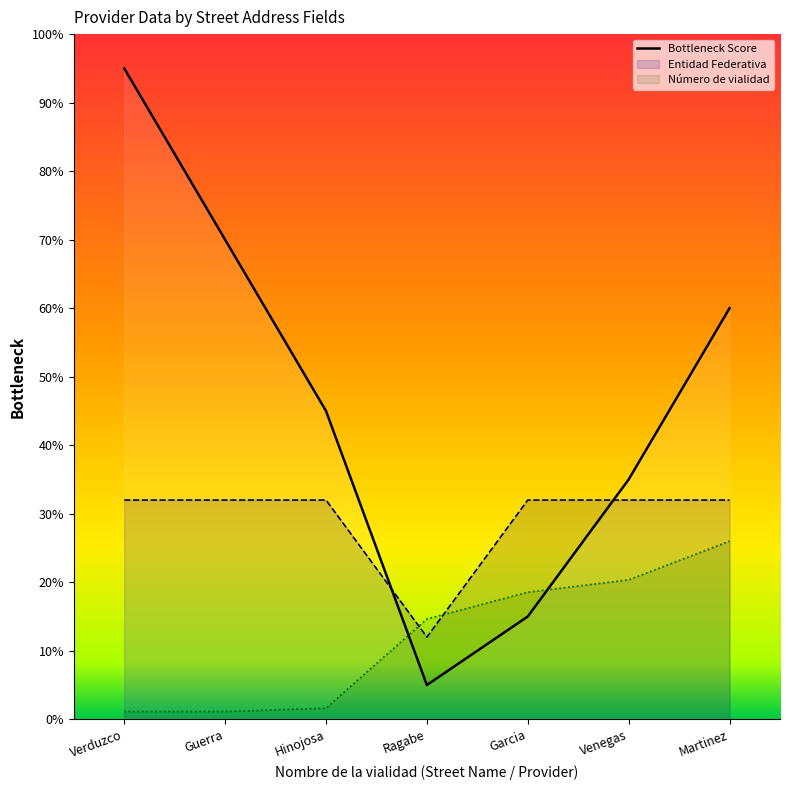

What is the label of the 6th point from the left?

Venegas